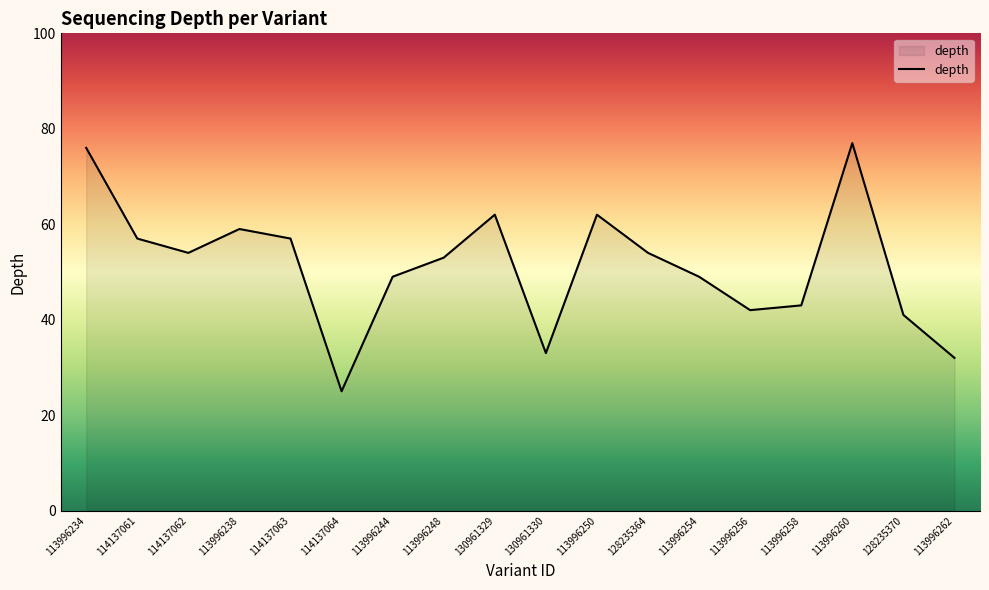

Approximately how many times larger is the value at 113996260 compared to 113996244?

1.6